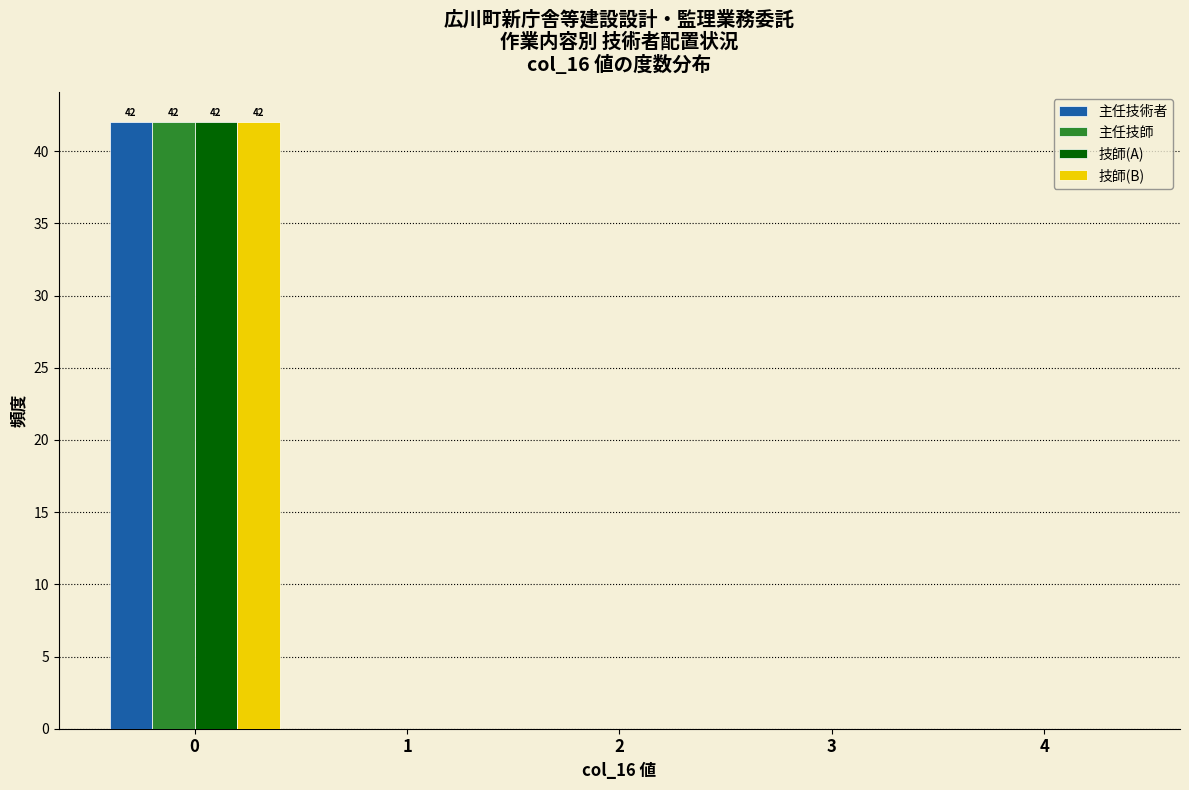

Reading left to right, transcribe all the data shown in this chart.

主任技術者: 0=42	1=0	2=0	3=0	4=0
主任技師: 0=42	1=0	2=0	3=0	4=0
技師(A): 0=42	1=0	2=0	3=0	4=0
技師(B): 0=42	1=0	2=0	3=0	4=0